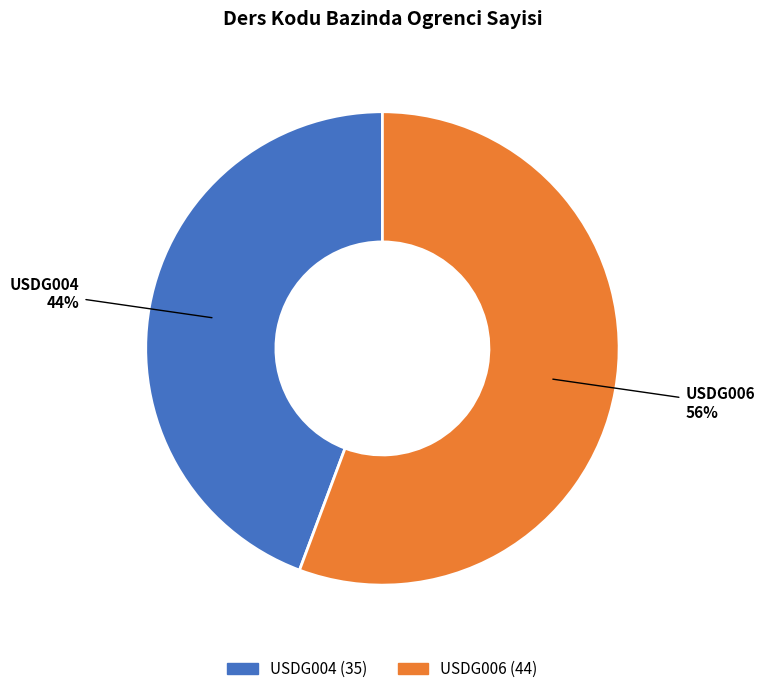

The USDG006 slice represents 56% of the pie. True or false?

True